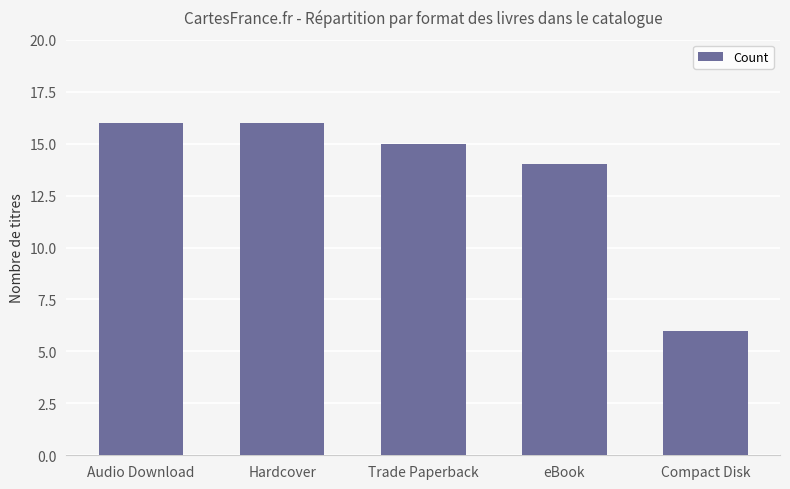

What is the smallest value displayed?

6